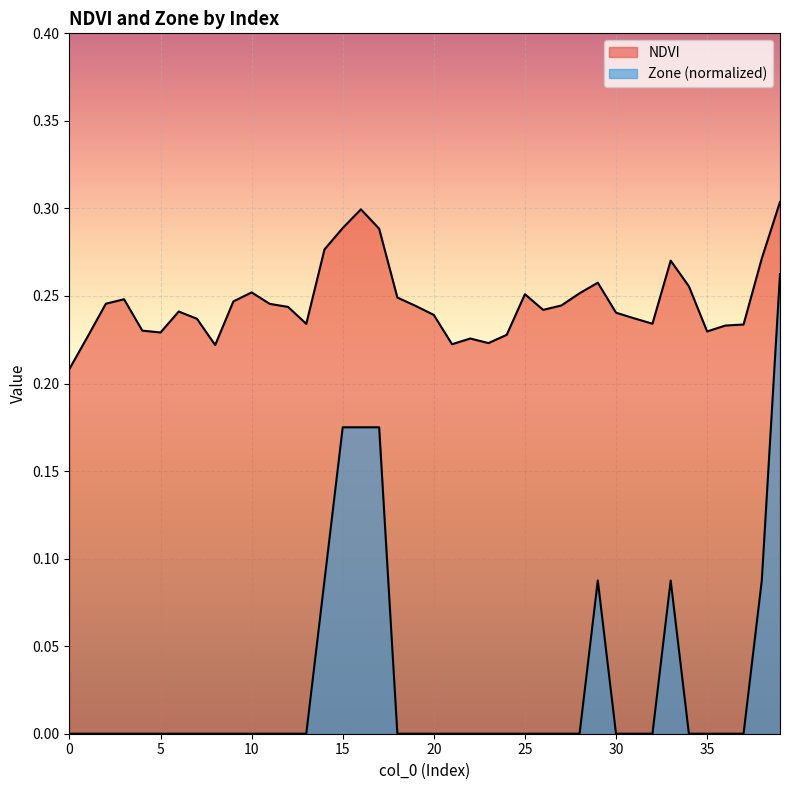

Reading right to left, what are all the values shown in this chart?

NDVI: 0.3	0.3	0.2	0.2	0.2	0.3	0.3	0.2	0.2	0.2	0.3	0.3	0.2	0.2	0.3	0.2	0.2	0.2	0.2	0.2	0.2	0.2	0.3	0.3	0.3	0.3	0.2	0.2	0.2	0.3	0.2	0.2	0.2	0.2	0.2	0.2	0.2	0.2	0.2	0.2
Zone: 0.3	0.1	0.0	0.0	0.0	0.0	0.1	0.0	0.0	0.0	0.1	0.0	0.0	0.0	0.0	0.0	0.0	0.0	0.0	0.0	0.0	0.0	0.2	0.2	0.2	0.1	0.0	0.0	0.0	0.0	0.0	0.0	0.0	0.0	0.0	0.0	0.0	0.0	0.0	0.0